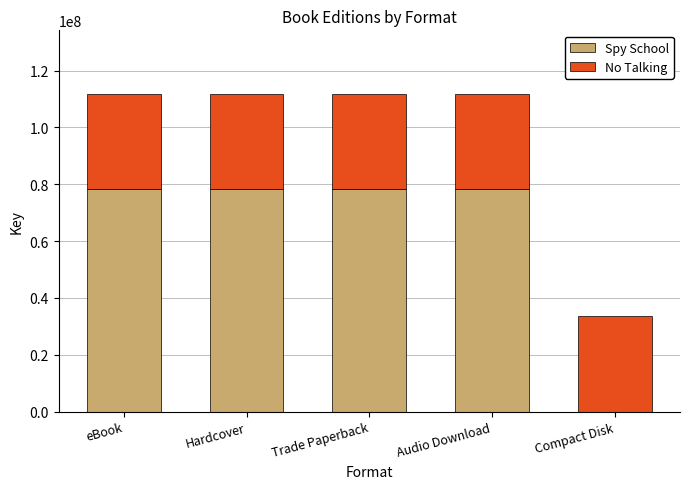

What is the highest value of the Spy School series?

78199619